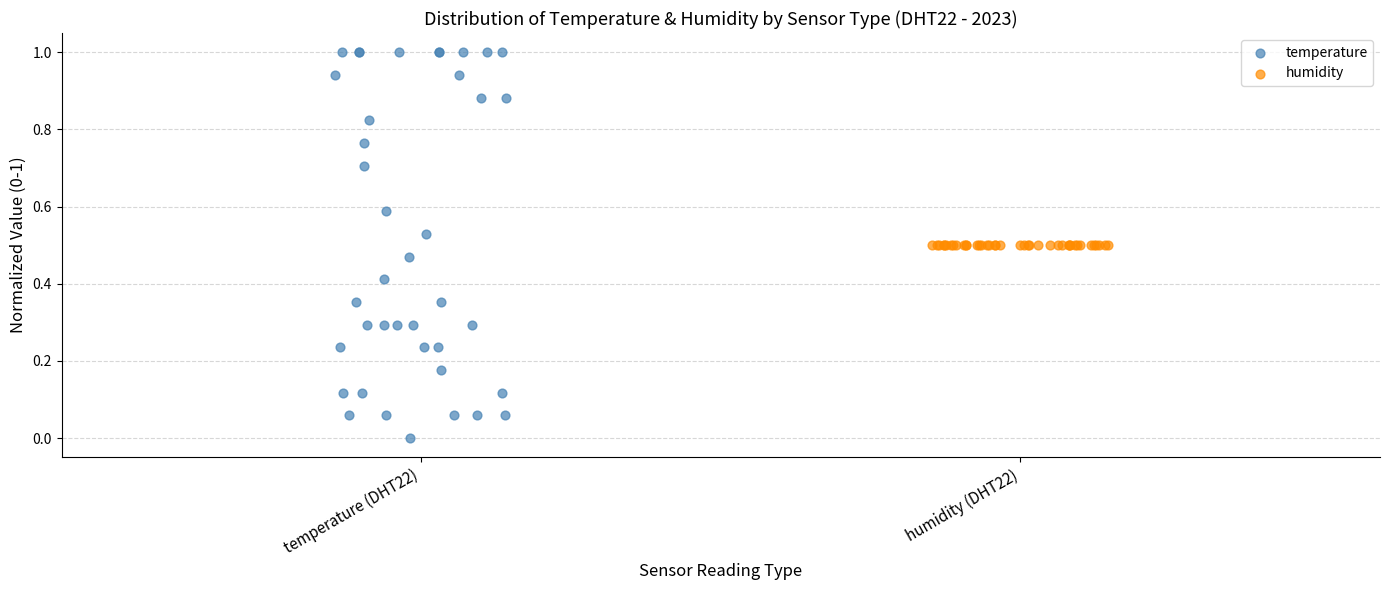

Which series reaches the maximum Y coordinate?

temperature